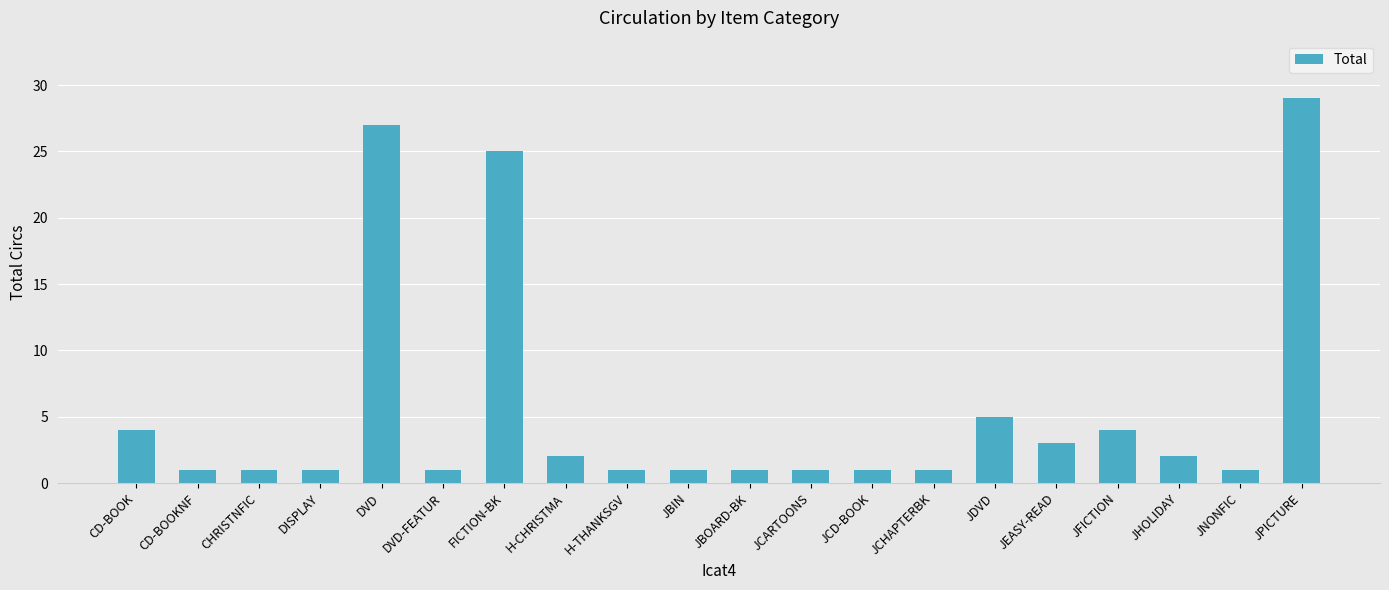

What is the label of the 14th bar from the right?

FICTION-BK